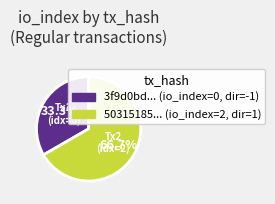

Is there a majority slice in this chart?

Yes